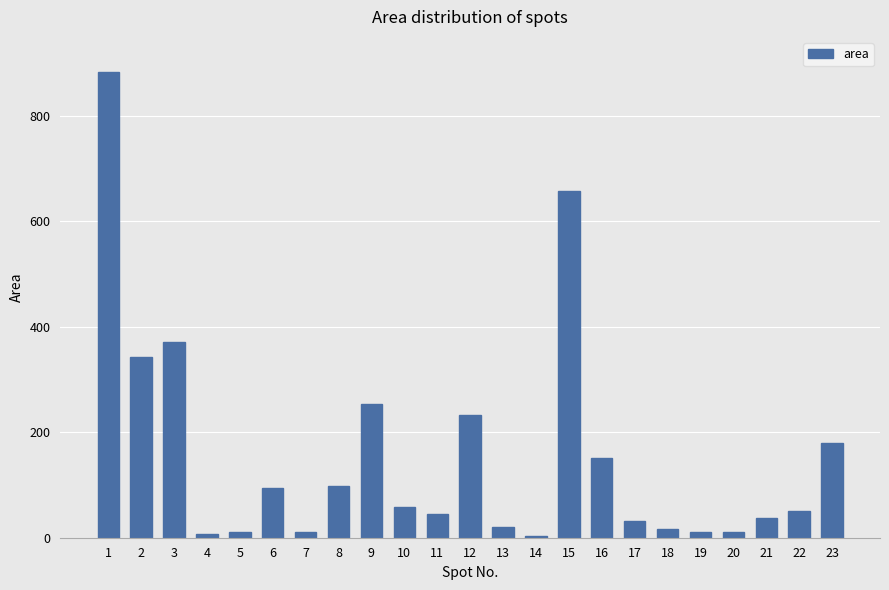

What is the ratio of the value at 3 to the value at 6?

3.9